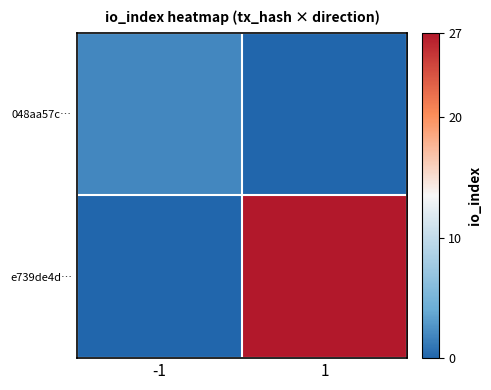

Rank the series at 1 from highest to lowest value.

e739de4d…, 048aa57c…